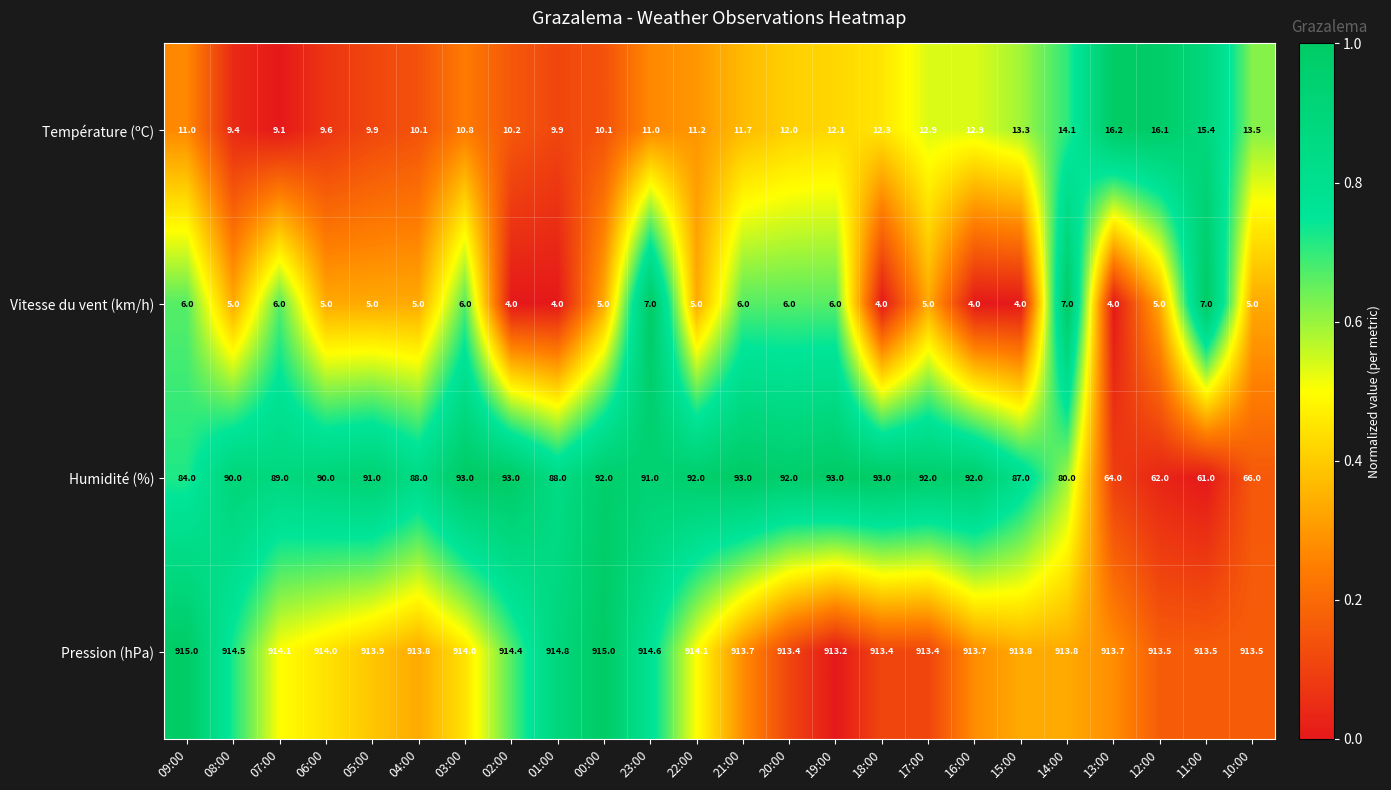

Which series has the largest total across all categories?

Pression (hPa)